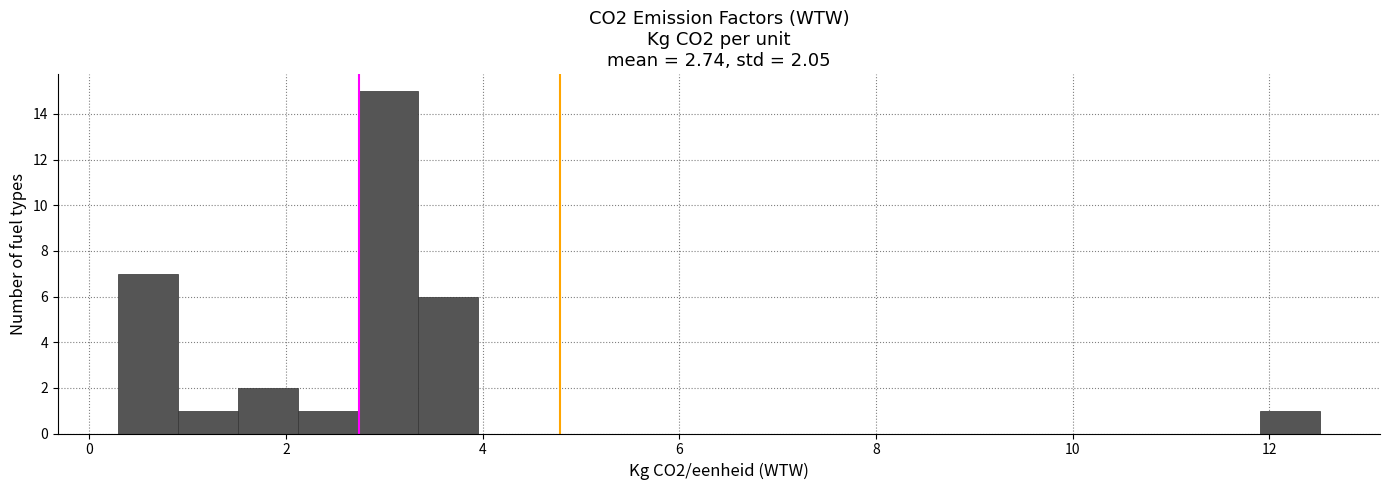

Read against the x-axis, roughly where is the centre of the tallest bar?

3.0